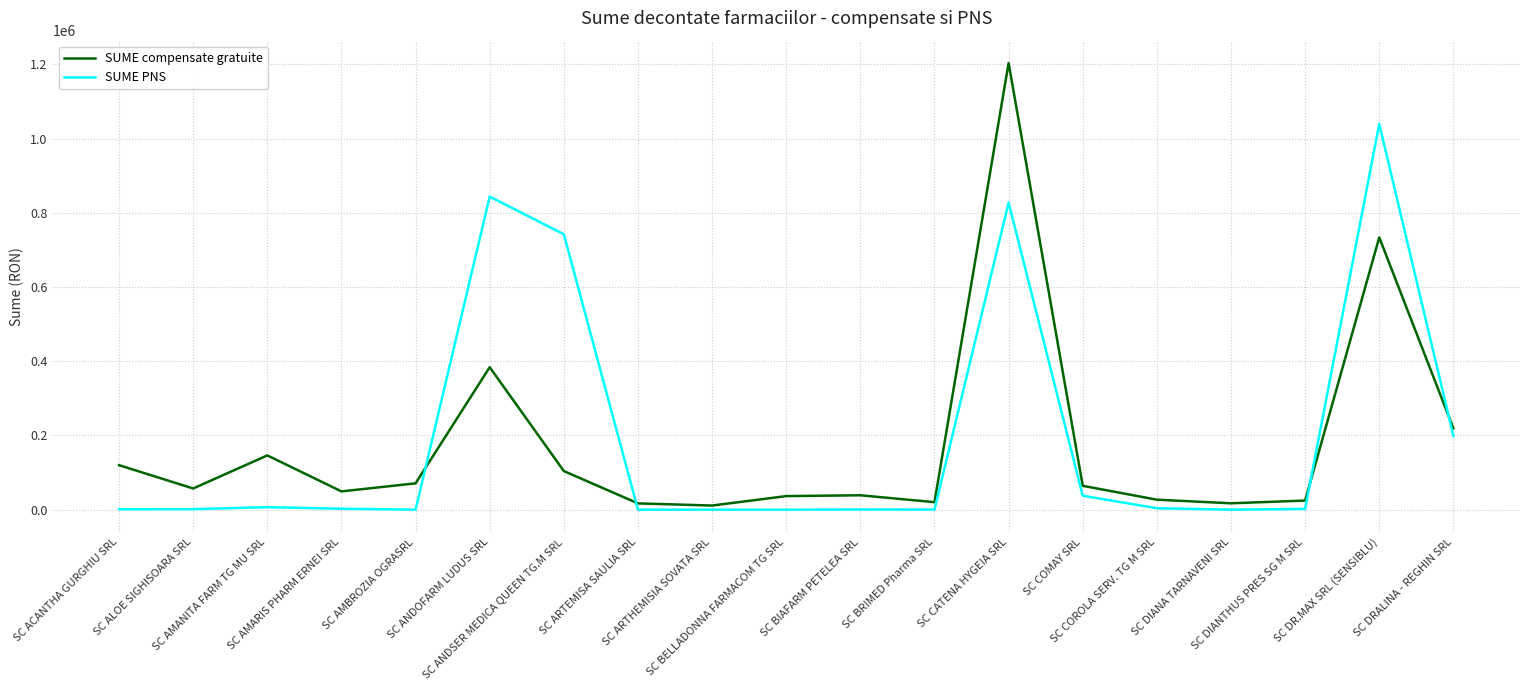

What is the highest value of the SUME PNS series?

1039223.2